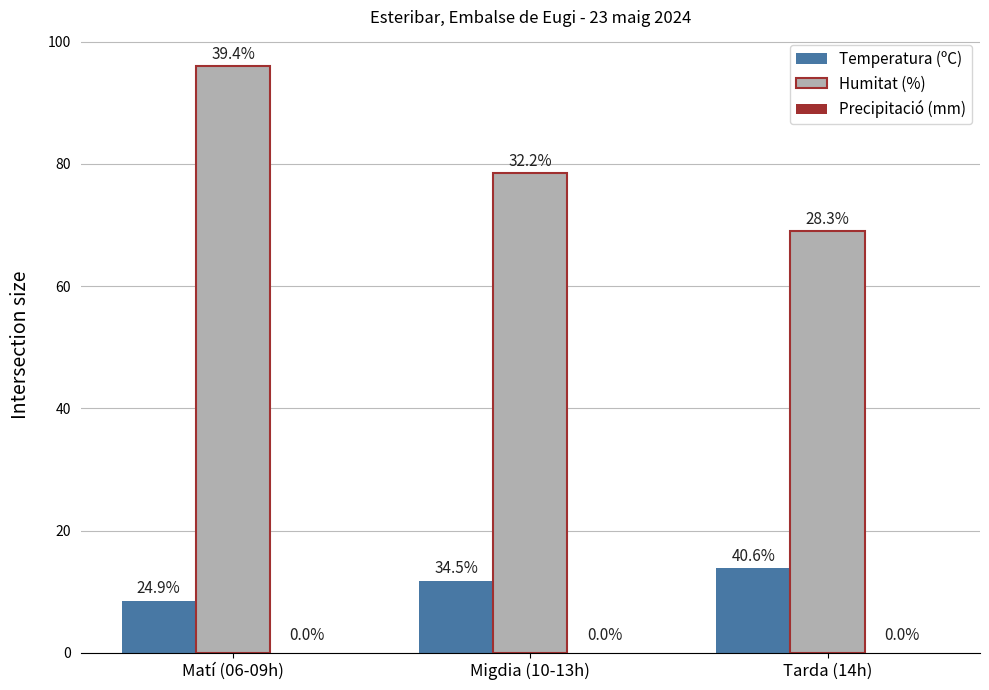

Which series has the largest total across all categories?

Humitat (%)